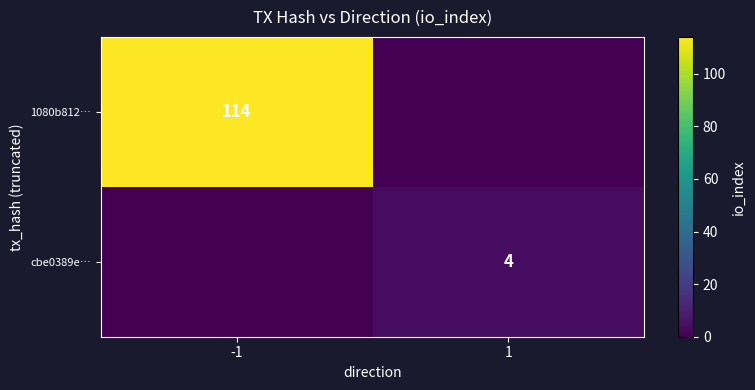

True or false: 1080b812… has a value of 114 at -1.

True